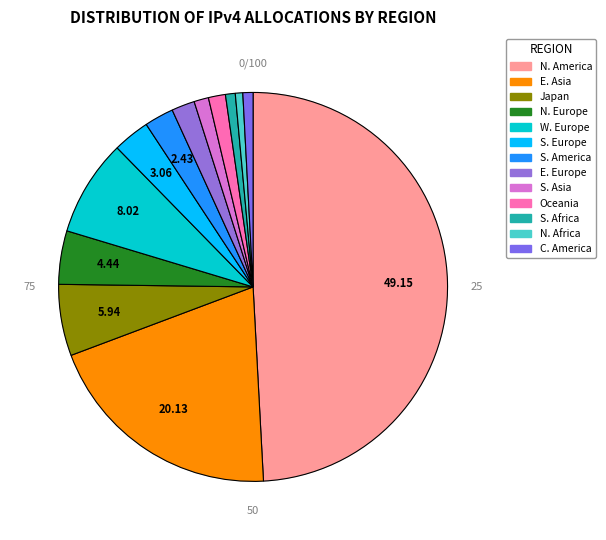

What percentage is the Northern Europe slice, to the nearest percent?

4%